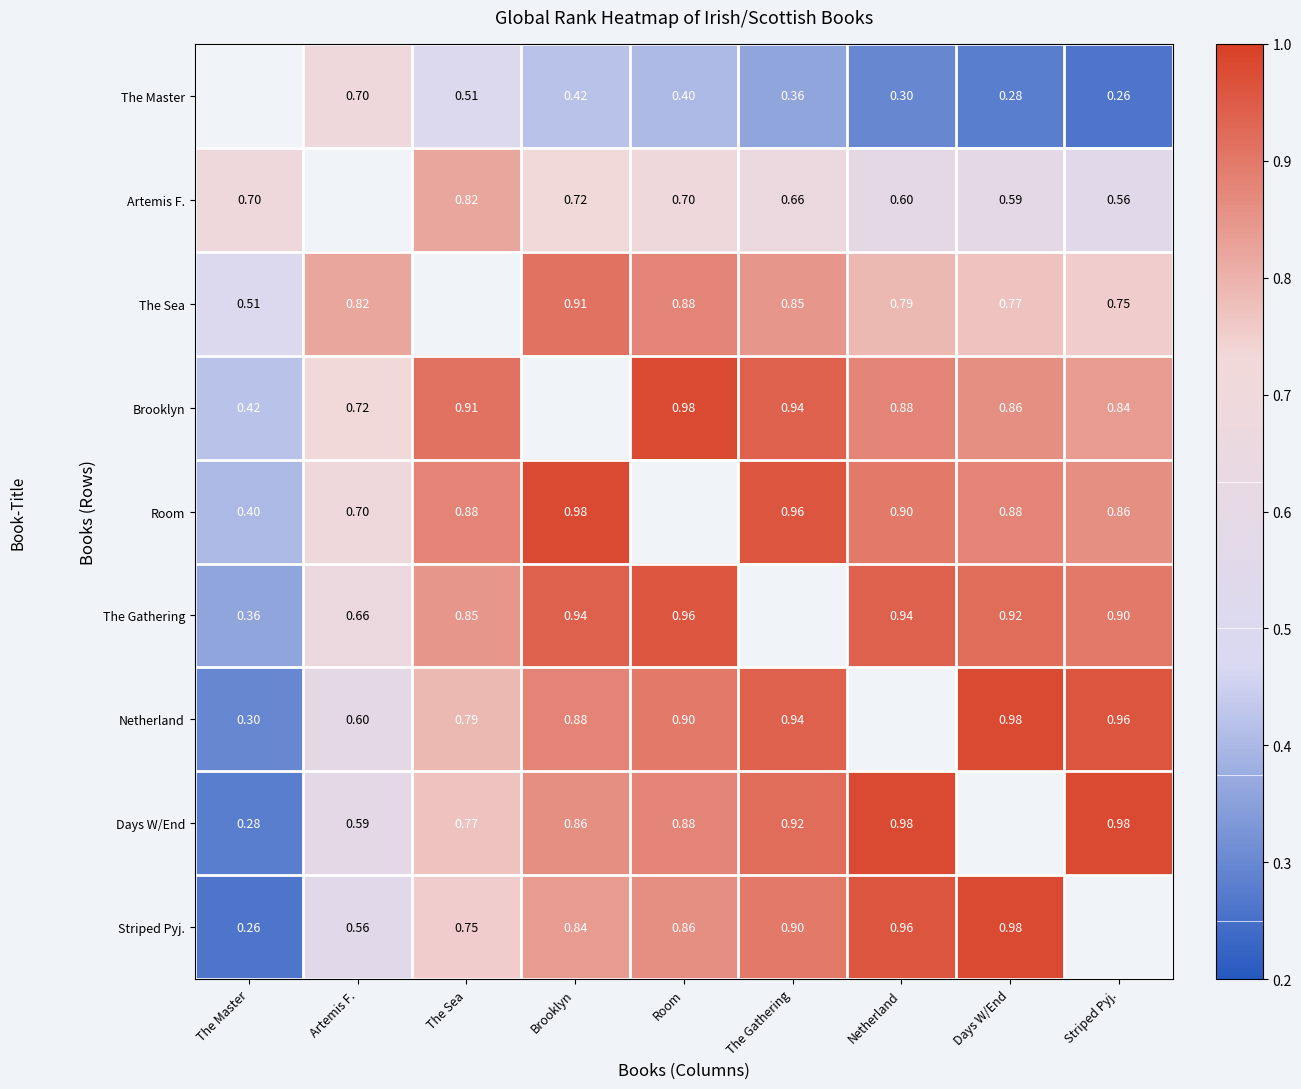

Is the value of The Gathering at Days W/End greater than the value of The Master at Days W/End?

Yes